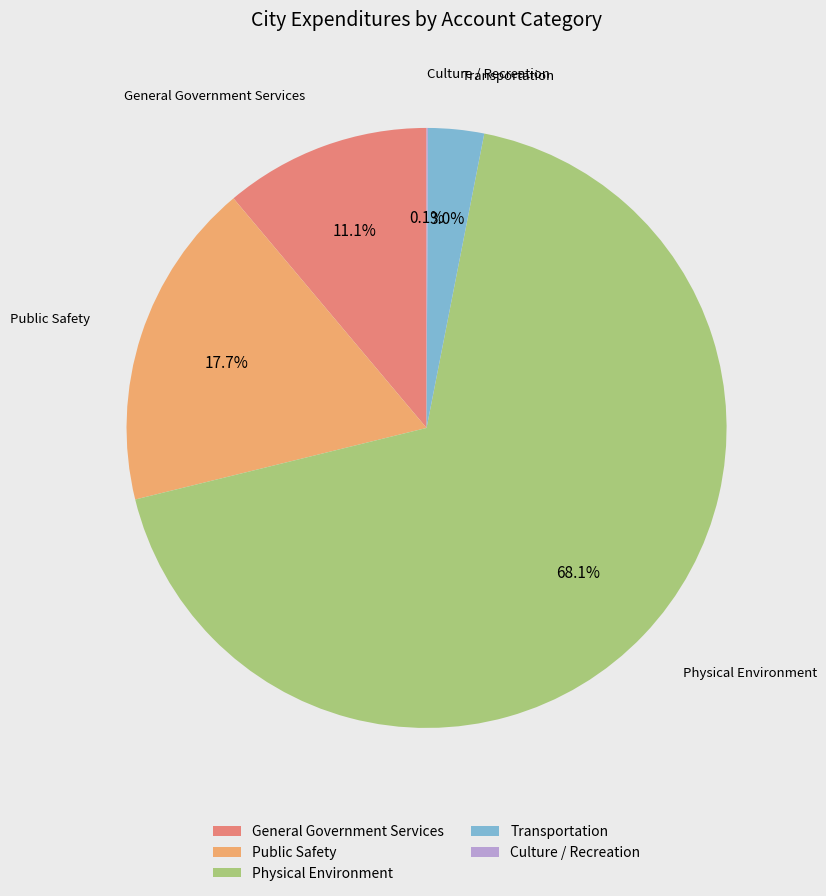

Which has a higher value, Transportation or General Government Services?

General Government Services